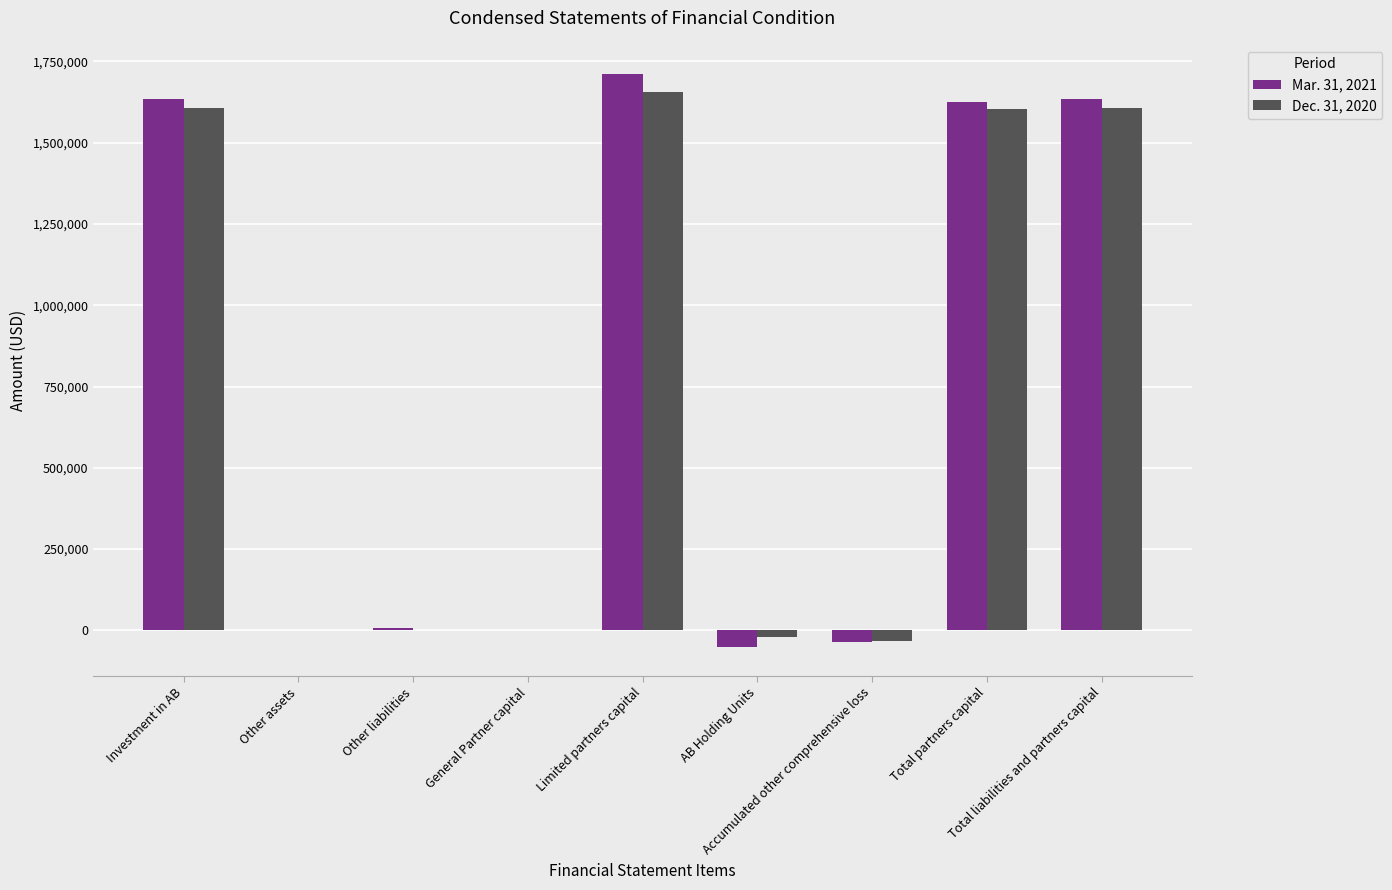

How many series are shown in this chart?

2